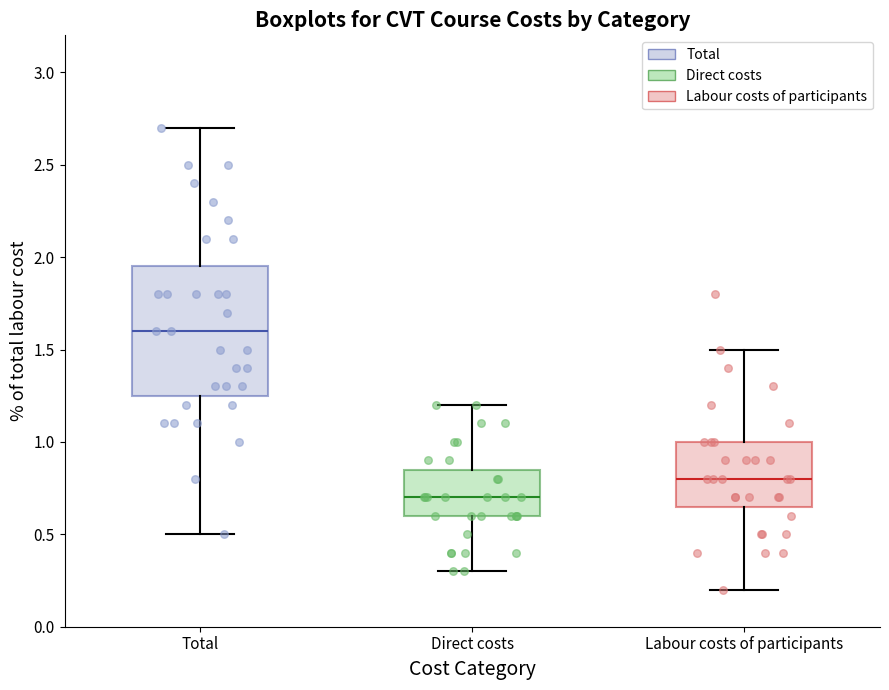

Comparing the boxes themselves (not the whiskers), which one is the tallest?

Total